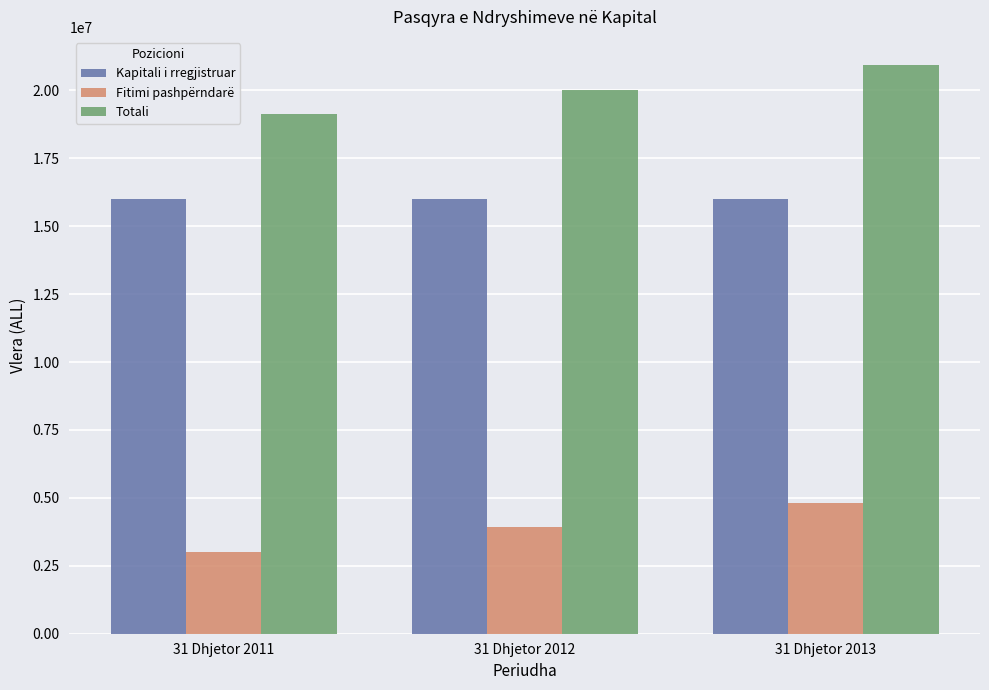

What is the maximum value for Kapitali i rregjistruar?

16000000.0